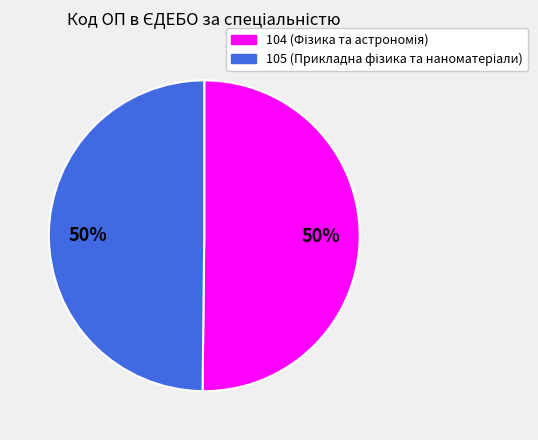

How many slices are in this pie chart?

2